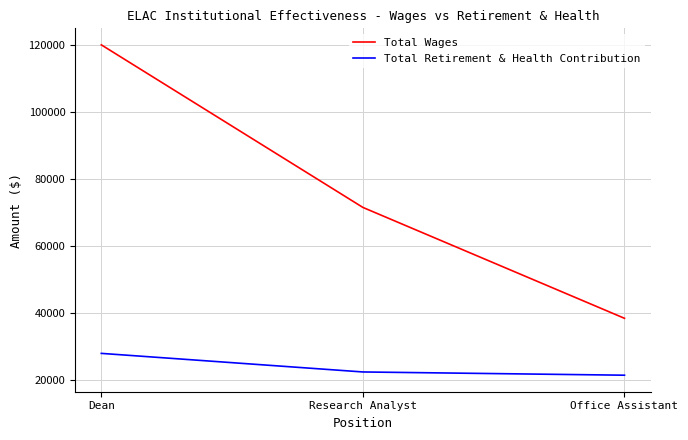

At which category is the sum across all series the highest?

Dean